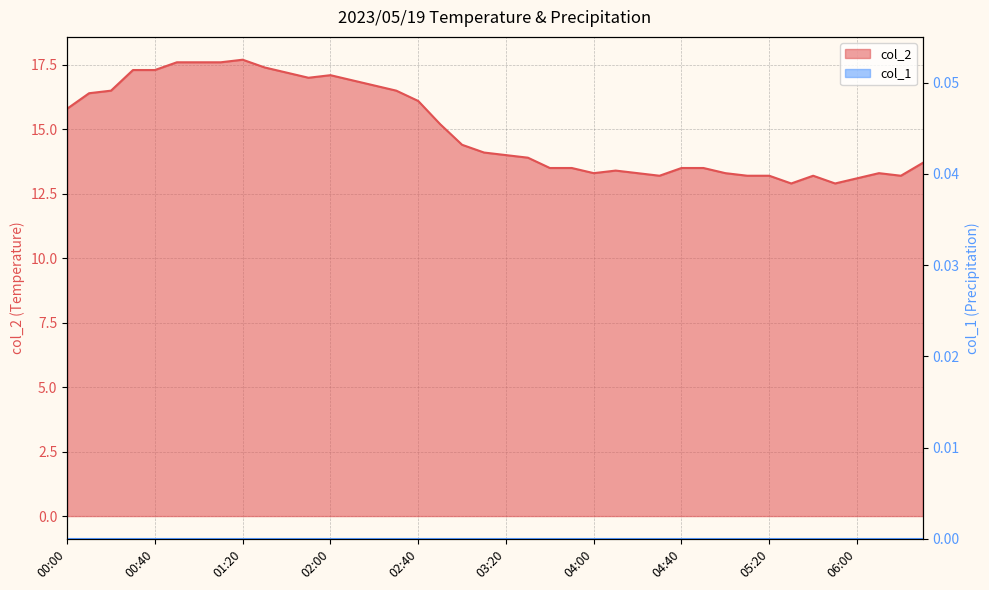

The chart shows a value of 13.9 at 03:30. True or false?

True